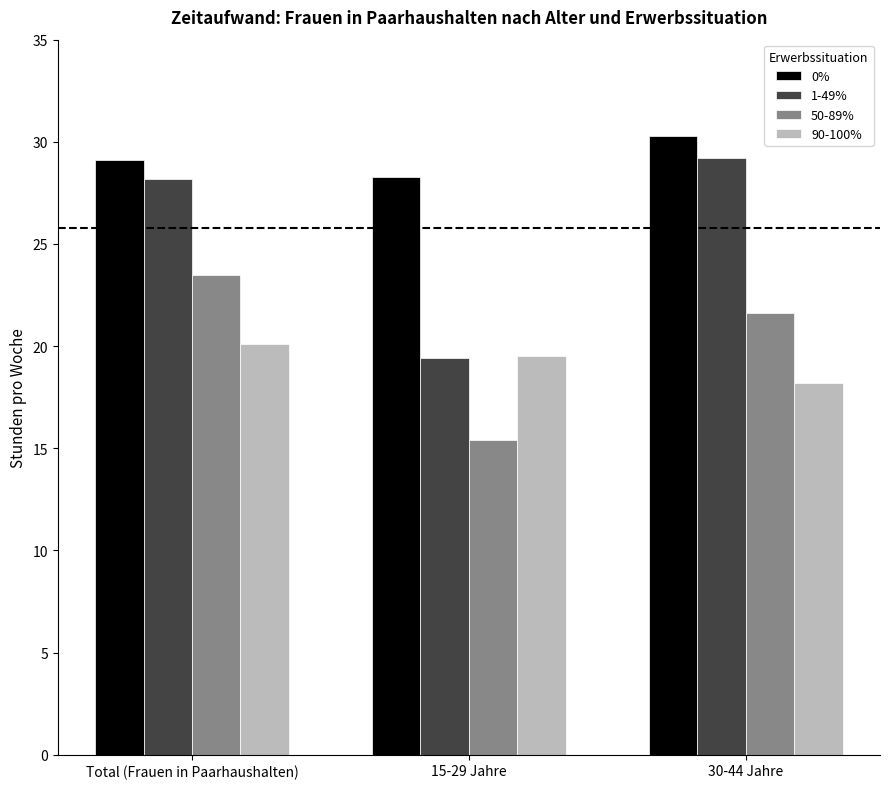

At which category does the chart reach its peak across all series?

30-44 Jahre